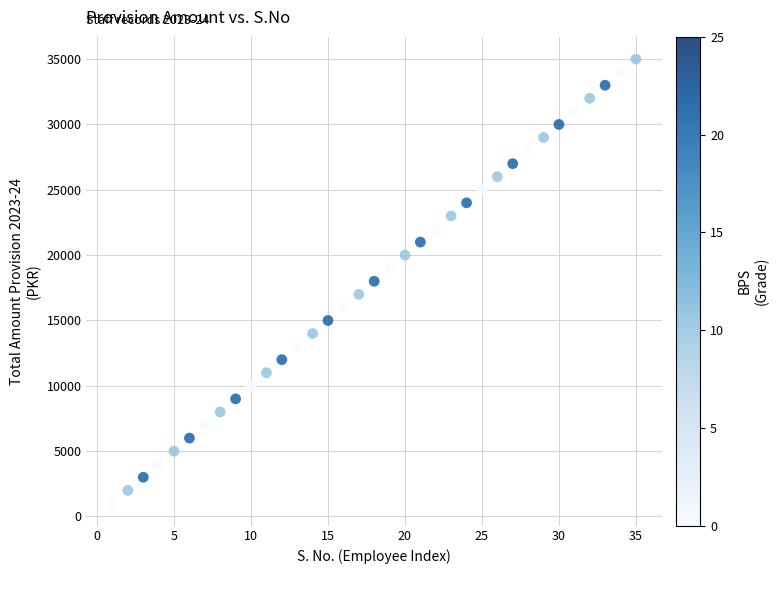

What is the range of X values (max minus min)?

34